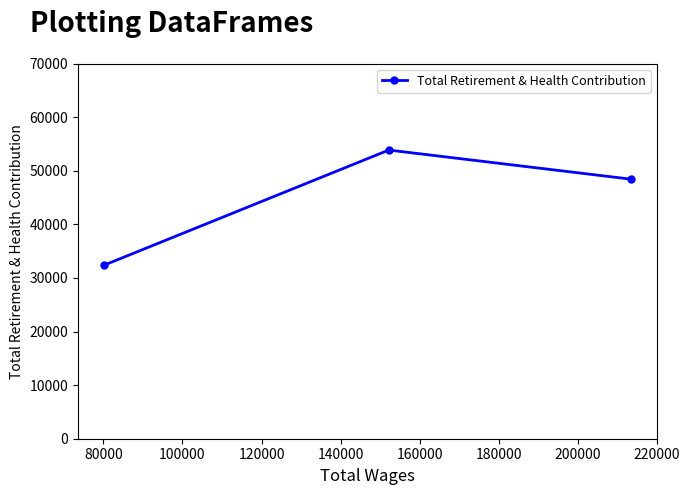

Reading left to right, extract all data points from this chart.

32396	53852	48426